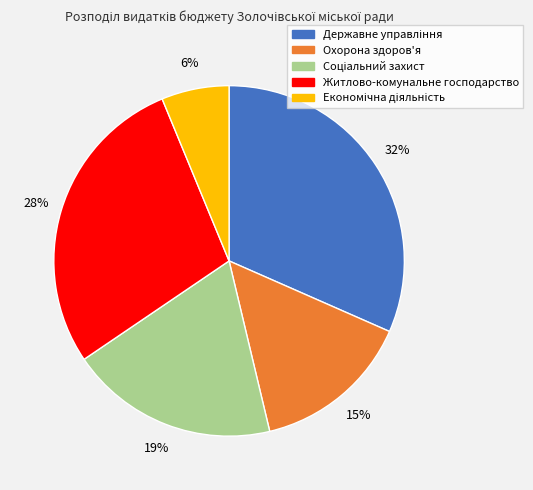

Is there a majority slice in this chart?

No